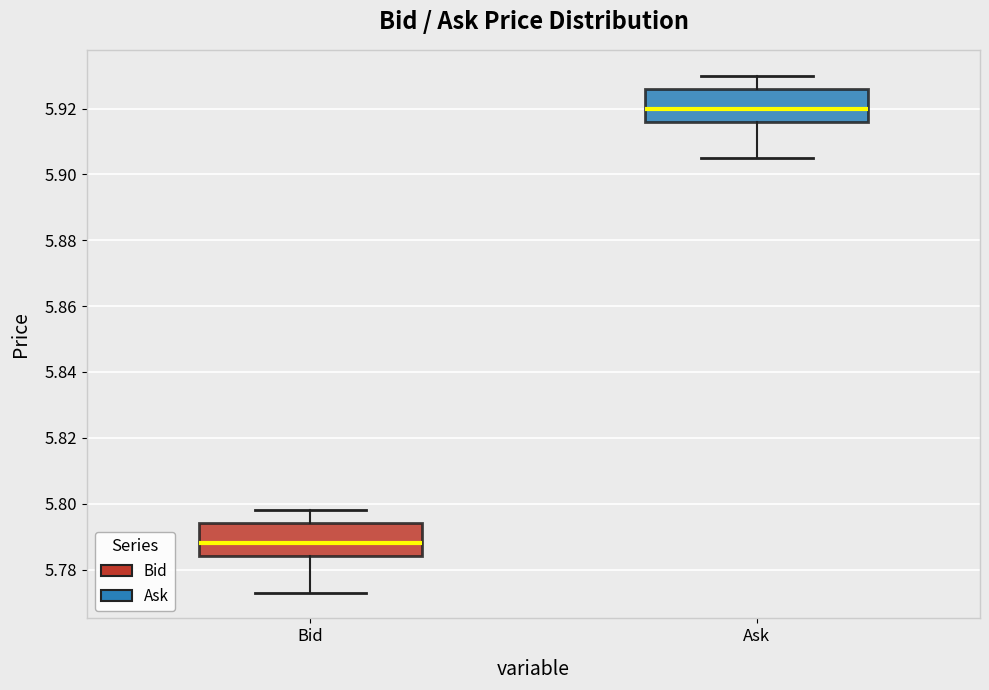

Reading left to right, transcribe this box plot: for each box, give where its median line is, the range the box spans, and where its two whiskers end, as read against the y-axis. The values are not printed on the chart, so give them approximately, as read against the axis.

Bid: median 5.788, box 5.784 to 5.794, whiskers 5.774 to 5.798
Ask: median 5.920, box 5.916 to 5.926, whiskers 5.906 to 5.930